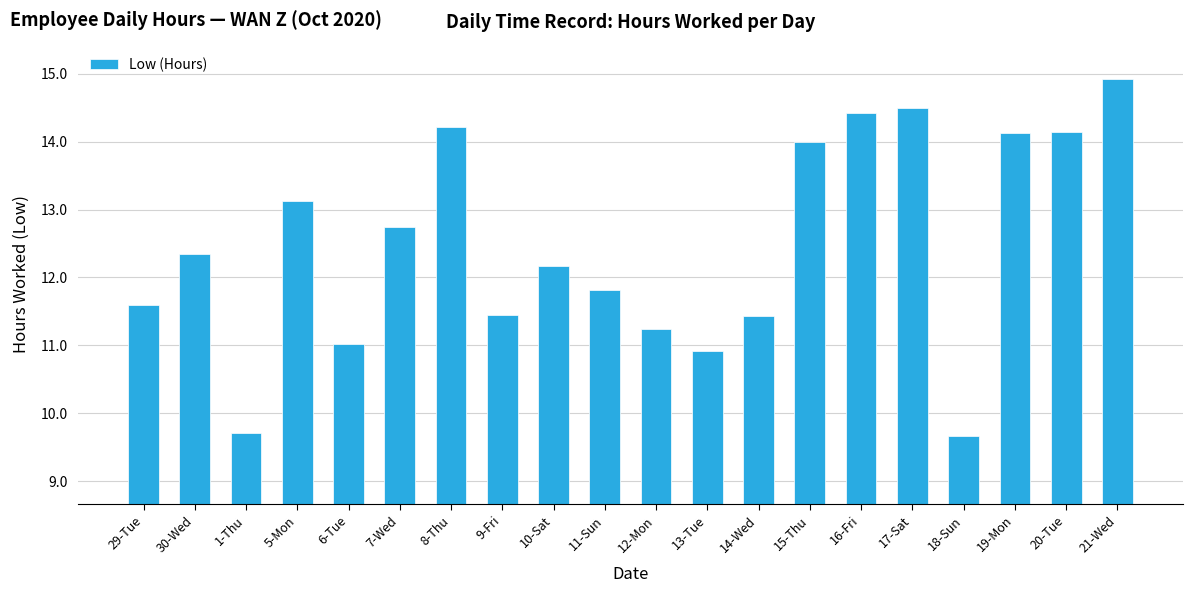

How many distinct data groups are displayed?

1